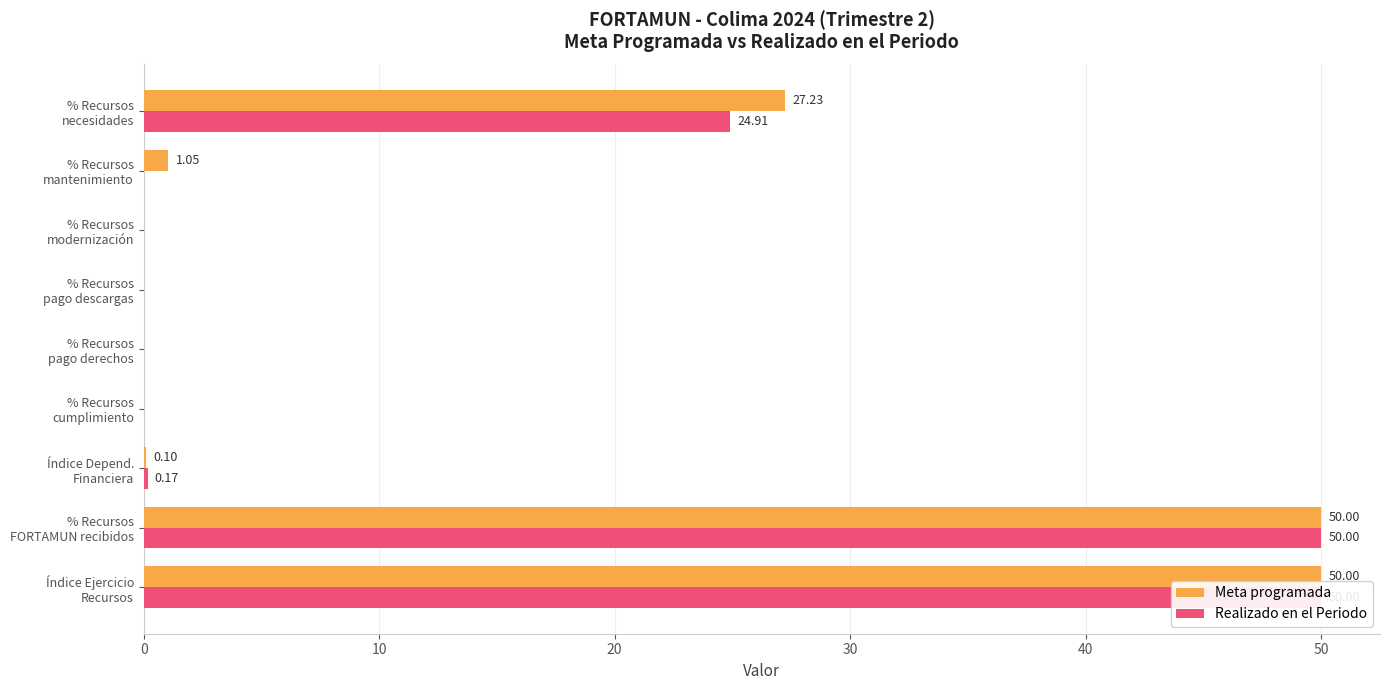

How many bars are there in each group?

2